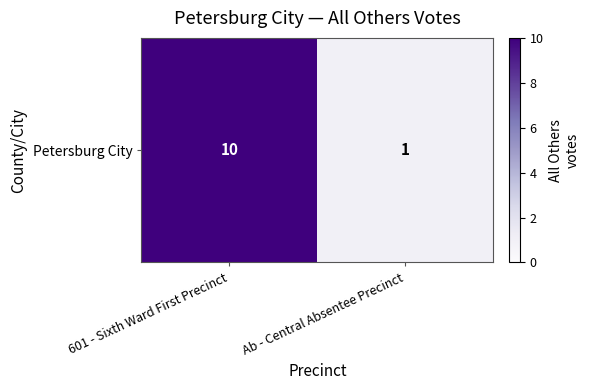

Reading left to right, what are all the values shown in this chart?

601 - Sixth Ward First Precinct=10	Ab - Central Absentee Precinct=1